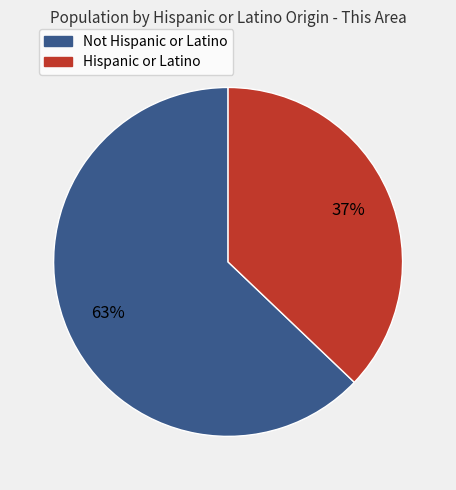

Between Not Hispanic or Latino and Hispanic or Latino, which is larger?

Not Hispanic or Latino